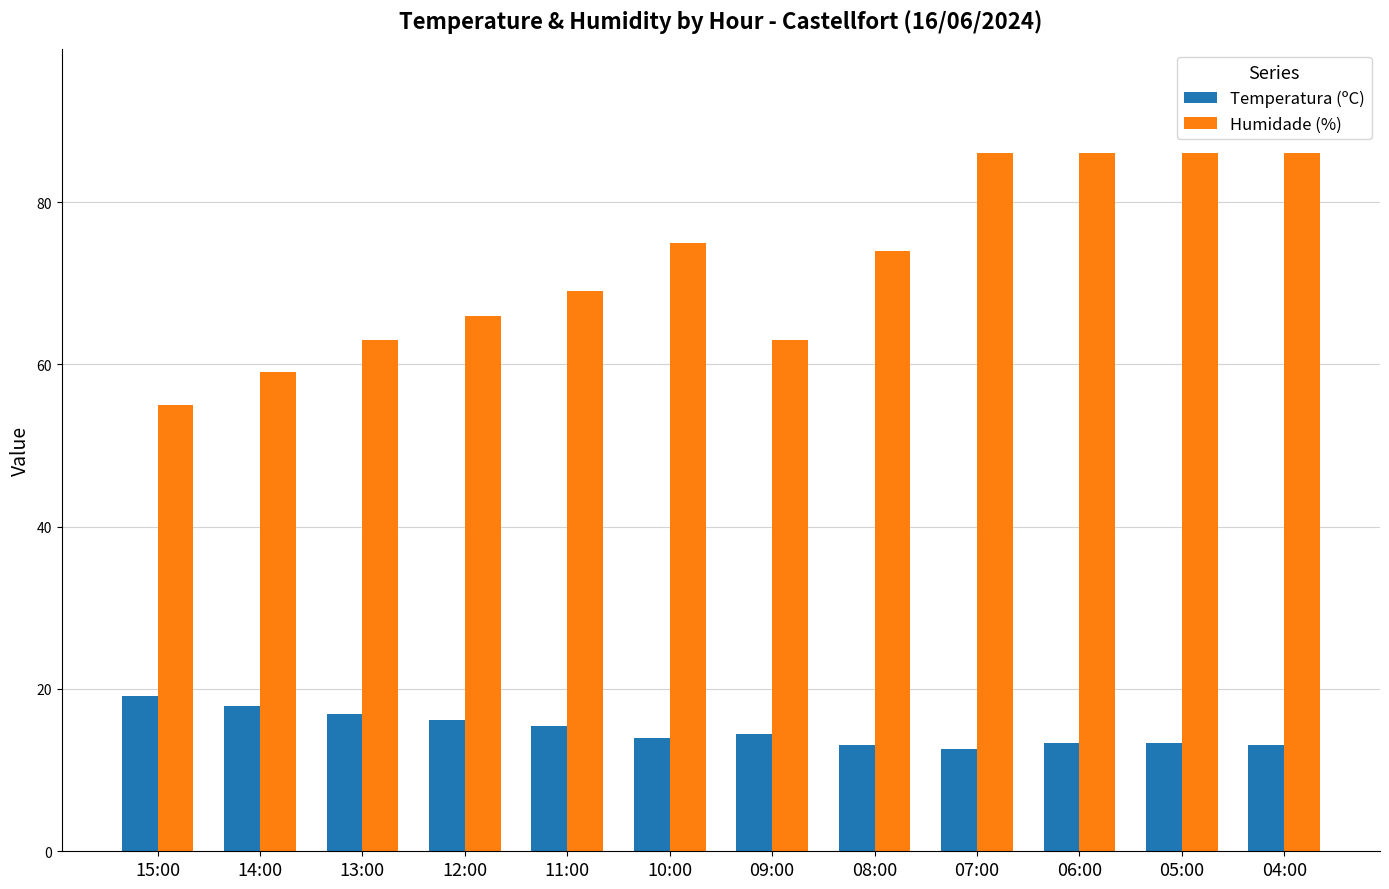

Which series changed the most between 08:00 and 07:00?

Humidade (%)